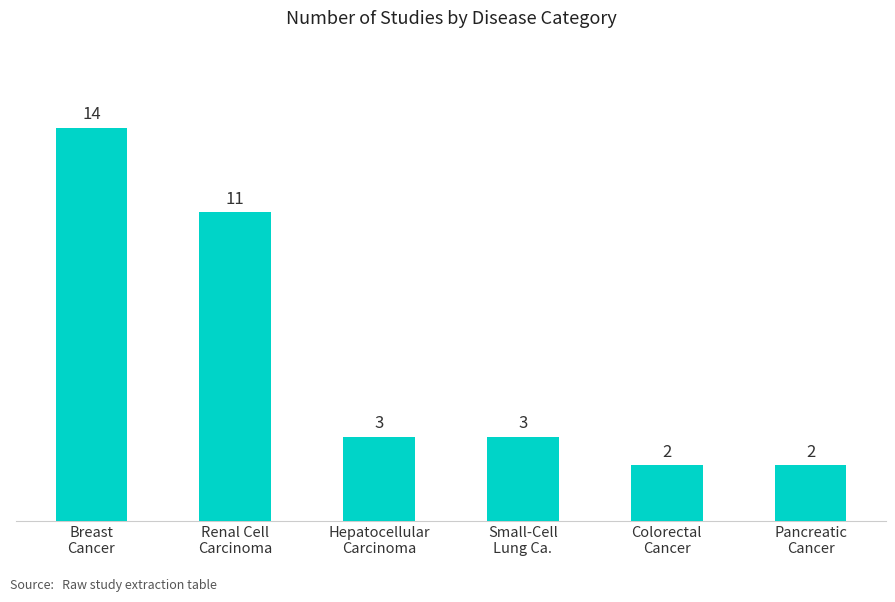

What is the smallest value displayed?

2